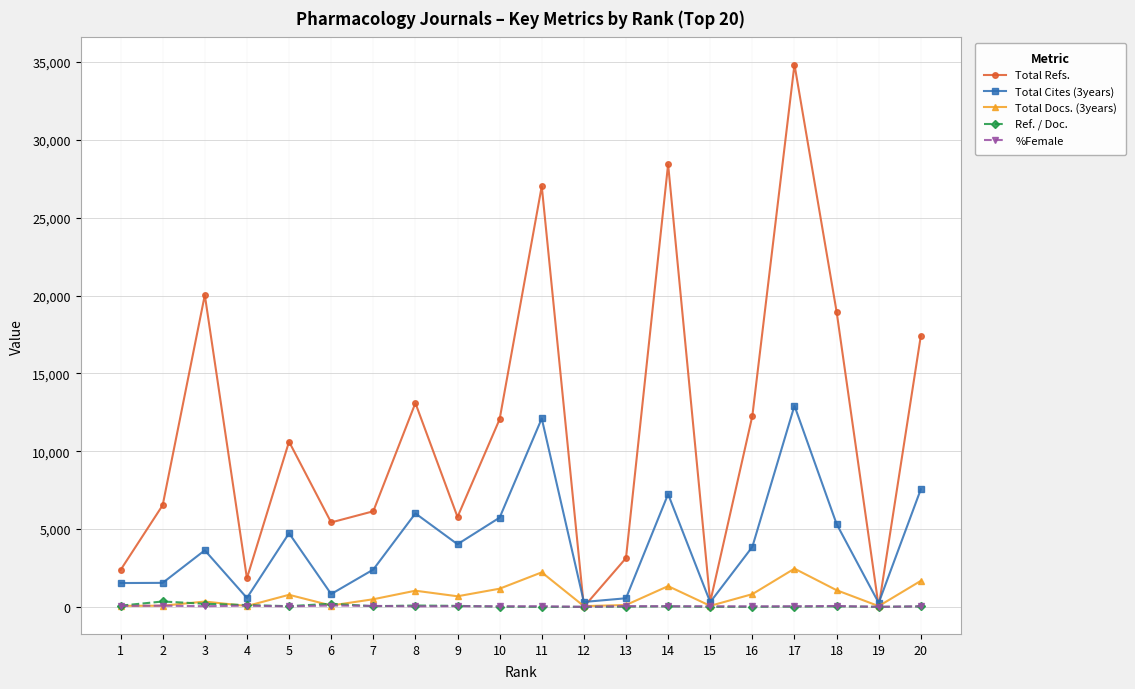

Which series changed the most between 17 and 18?

Total Refs.